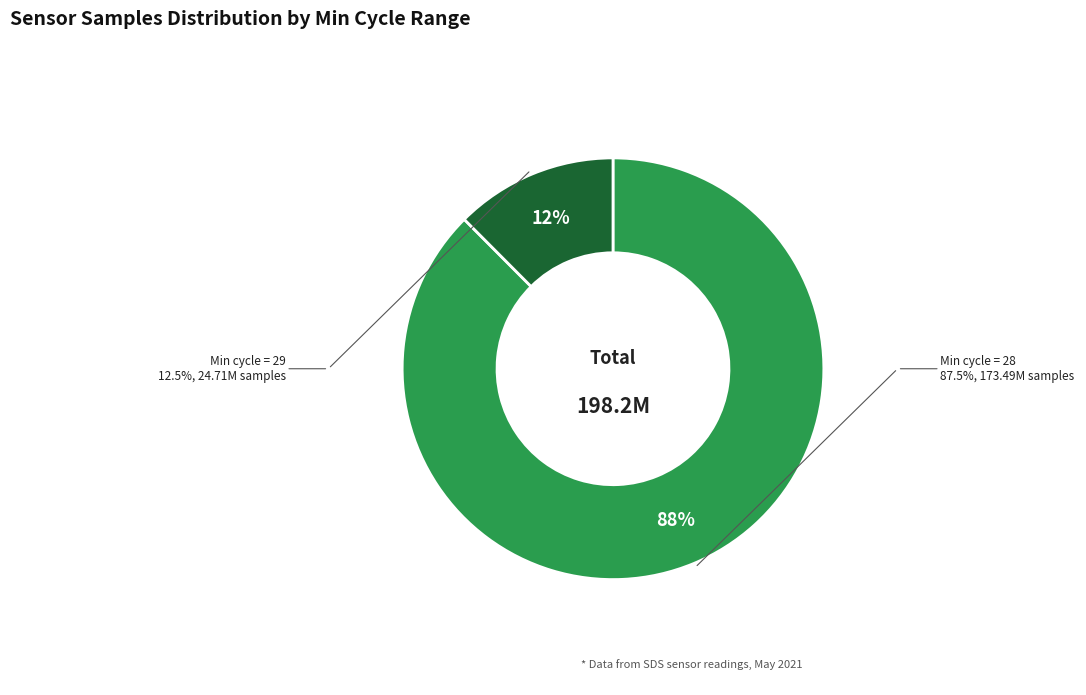

Is there a majority slice in this chart?

Yes